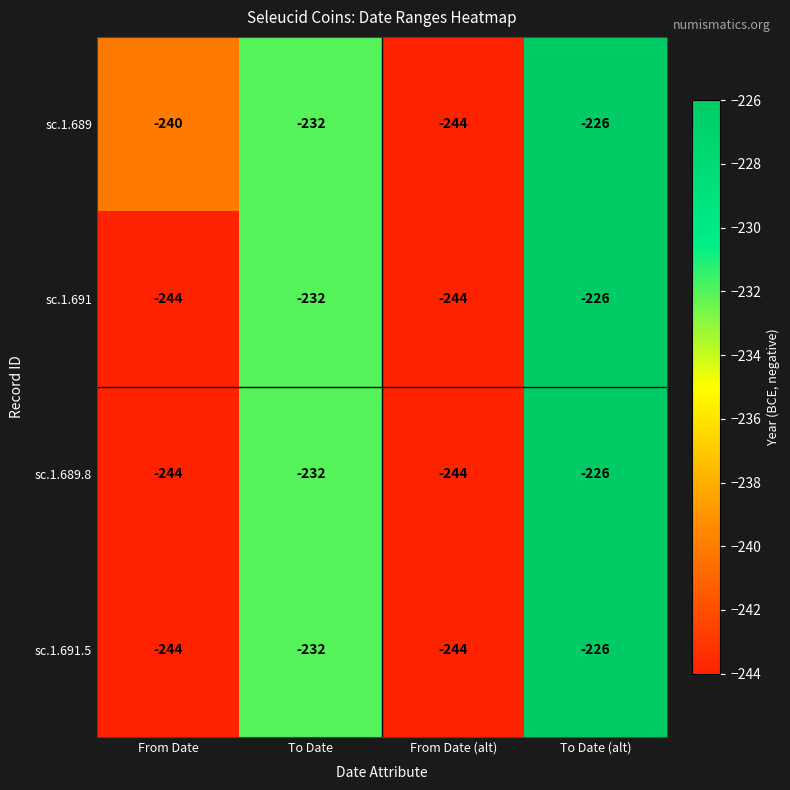

How many categories are shown in the chart?

4